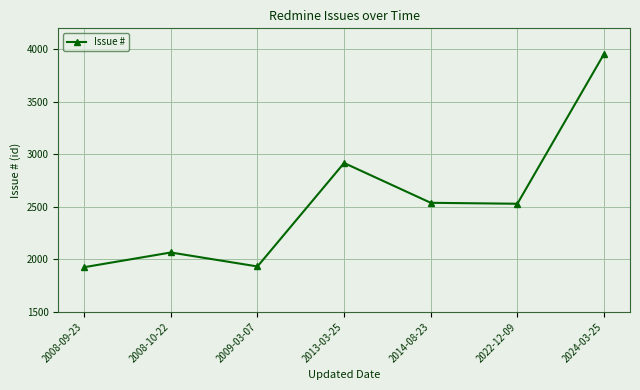

What is the approximate value at 2008-09-23?

1926